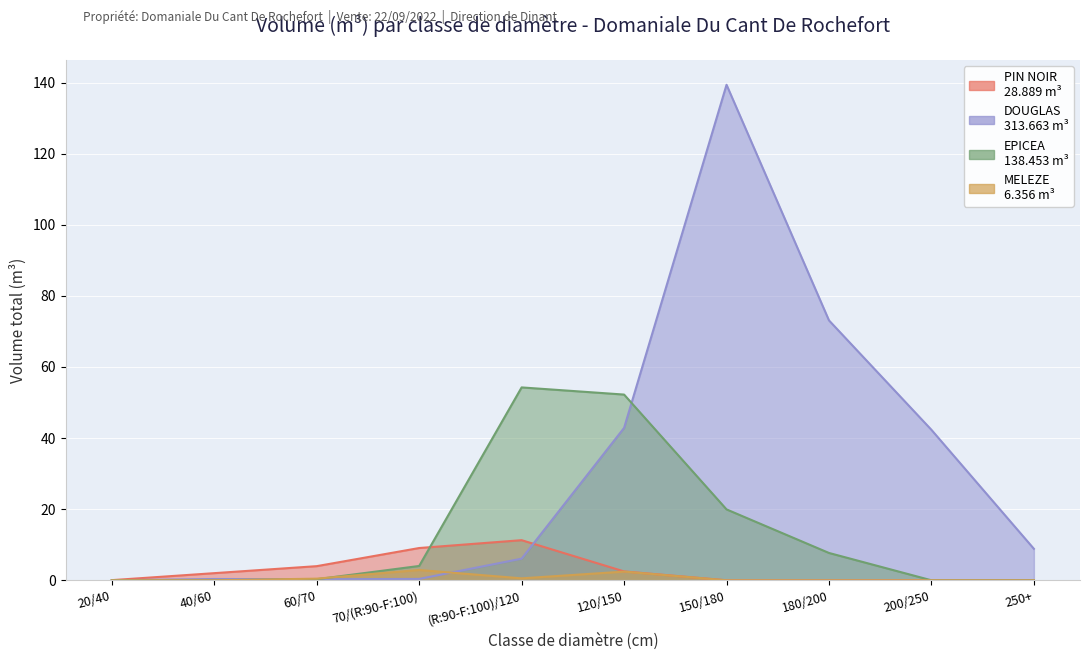

Reading right to left, list all the values displayed in this chart.

PIN NOIR: 250+=0.0	200/250=0.0	180/200=0.0	150/180=0.0	120/150=2.5	(R:90-F:100)/120=11.3	70/(R:90-F:100)=9.1	60/70=4.0	40/60=2.0	20/40=0.0
DOUGLAS: 250+=8.9	200/250=42.3	180/200=73.1	150/180=139.4	120/150=42.9	(R:90-F:100)/120=6.1	70/(R:90-F:100)=0.4	60/70=0.3	40/60=0.4	20/40=0.0
EPICEA: 250+=0.0	200/250=0.0	180/200=7.7	150/180=19.9	120/150=52.2	(R:90-F:100)/120=54.3	70/(R:90-F:100)=4.0	60/70=0.3	40/60=0.0	20/40=0.0
MELEZE: 250+=0.0	200/250=0.0	180/200=0.0	150/180=0.0	120/150=2.4	(R:90-F:100)/120=0.6	70/(R:90-F:100)=2.9	60/70=0.5	40/60=0.0	20/40=0.0